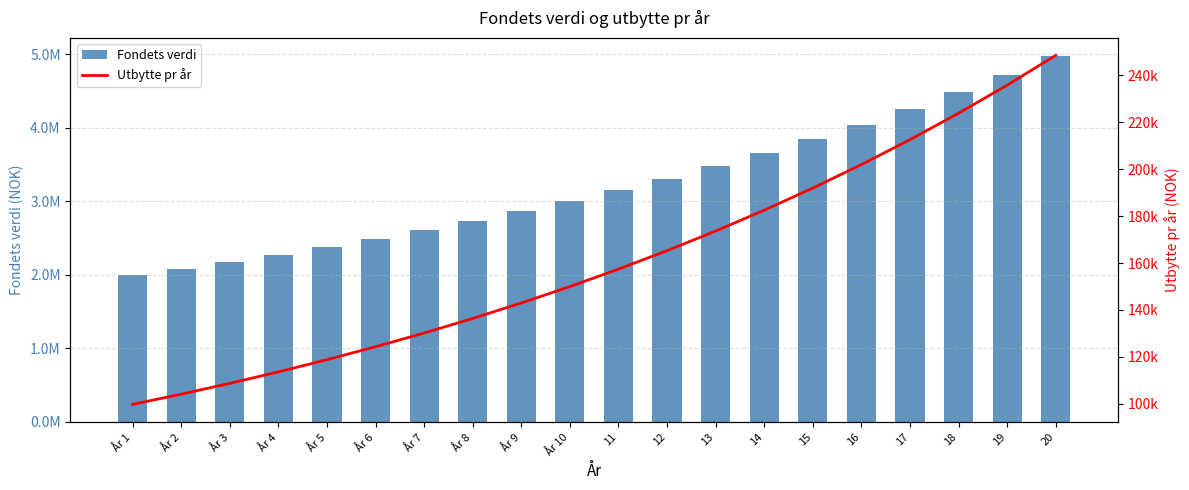

Reading right to left, what are all the values shown in this chart?

Fondets verdi: 4970601.3	4716606.8	4477309.5	4251858.9	4039453.8	3839339.2	3650804.1	3473178.4	3305830.8	3148166.6	2999625.5	2859679.6	2727831.5	2603612.6	2486581.6	2376322.5	2272443.3	2174575.1	2082369.9	1995500.0
Utbytte pr år: 248530.1	235830.3	223865.5	212593.0	201972.7	191967.0	182540.2	173658.9	165291.5	157408.3	149981.3	142984.0	136391.6	130180.6	124329.1	118816.1	113622.2	108728.8	104118.5	99775.0